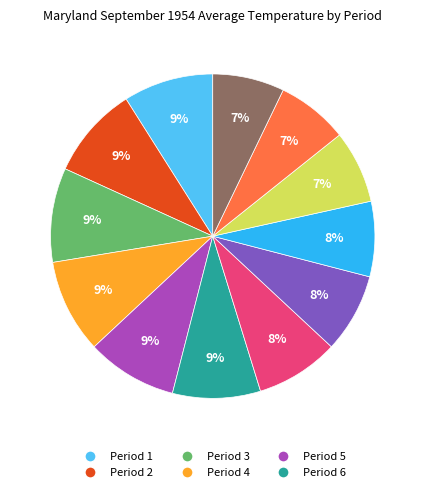

To the nearest percent, what is the average slice percentage?

8%